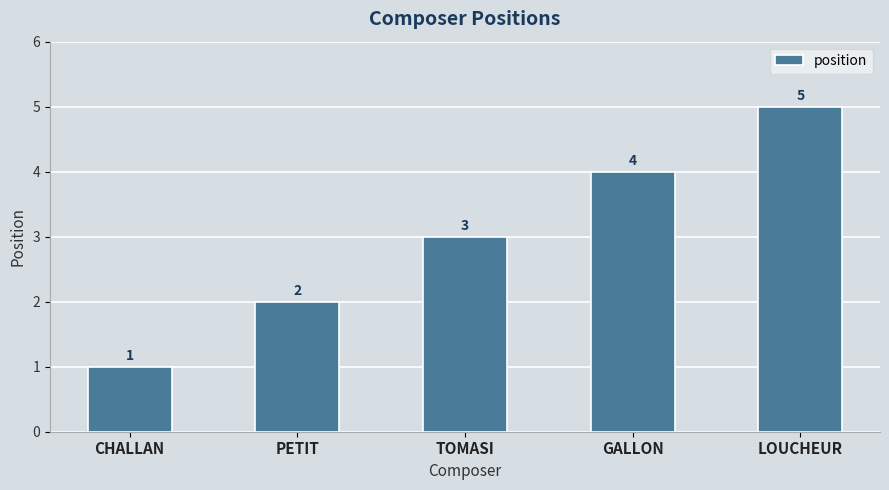

The value at TOMASI is 3. True or false?

True